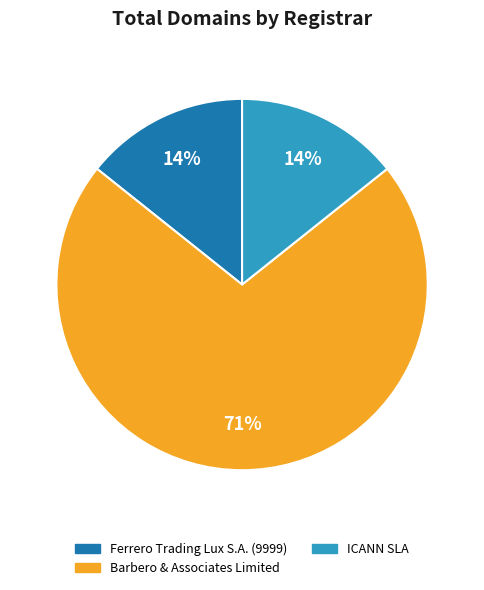

To the nearest percent, what is the average slice percentage?

33%